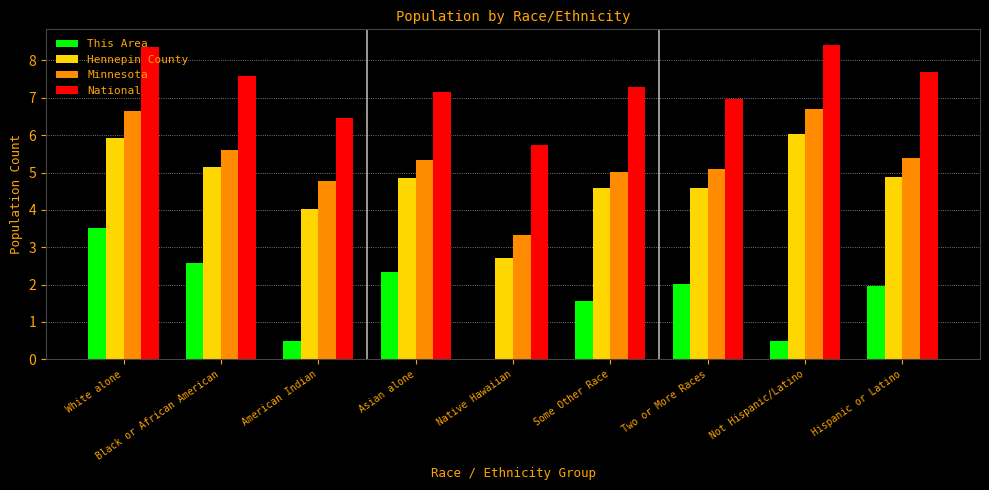

What is the maximum value shown in the chart?

8.4